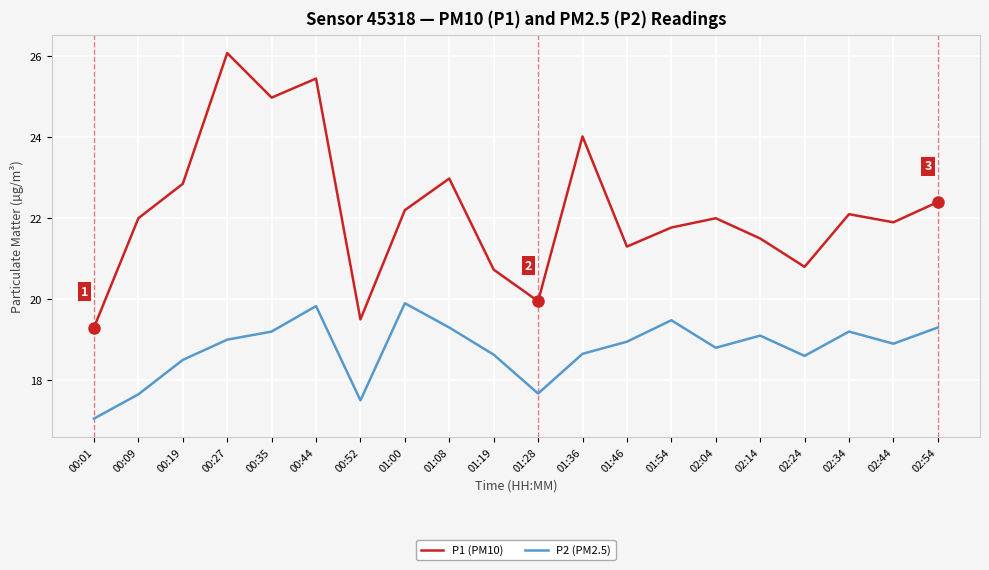

What is the difference between the P1 (PM10) values at 00:52 and 02:04?

2.5